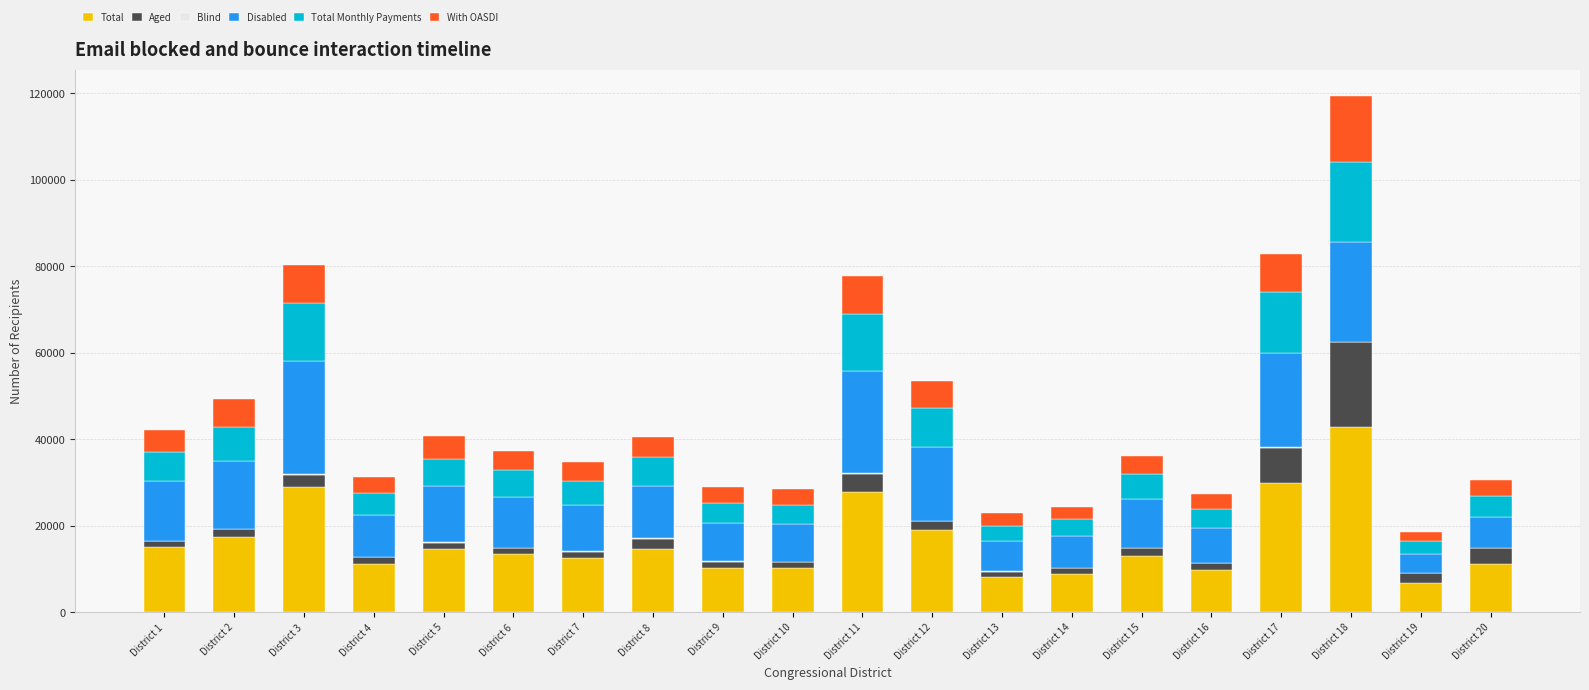

At which category is the sum across all series the highest?

District 18